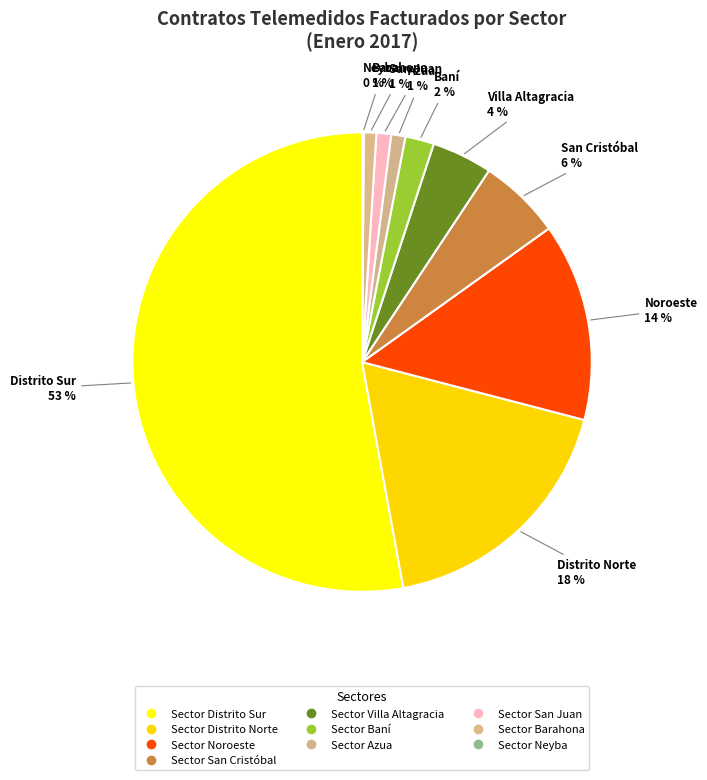

To the nearest percent, what is the difference between the largest and smallest slice percentages?

53%